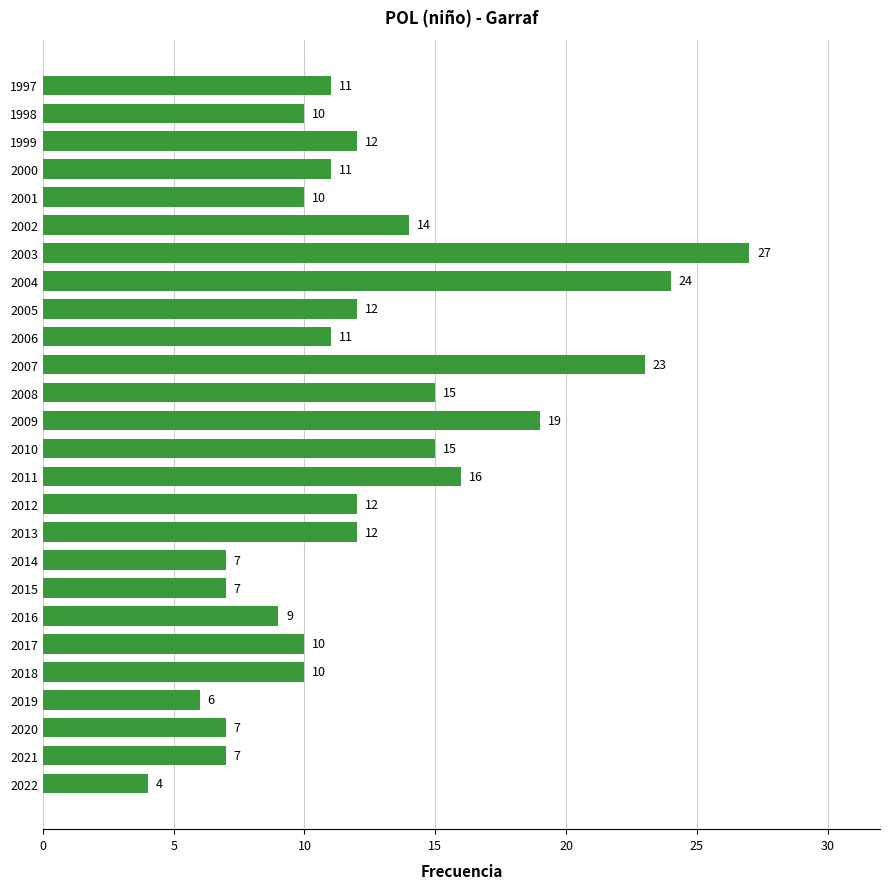

Are the bars horizontal?

Yes